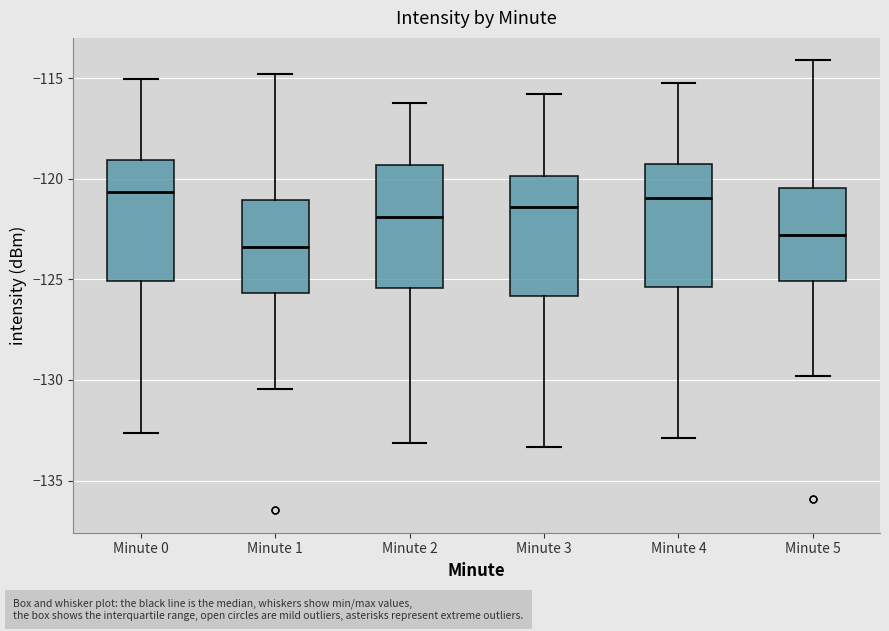

Reading left to right, read every box against the y-axis: the position of its median line, the range the box covers, and the ends of its whiskers. The values are not printed on the chart, so give them approximately, as read against the axis.

Minute 0: median -120.5, box -125.0 to -119.0, whiskers -132.5 to -115.0
Minute 1: median -123.5, box -125.5 to -121.0, whiskers -130.5 to -115.0
Minute 2: median -122.0, box -125.5 to -119.5, whiskers -133.0 to -116.0
Minute 3: median -121.5, box -126.0 to -120.0, whiskers -133.5 to -116.0
Minute 4: median -121.0, box -125.5 to -119.5, whiskers -133.0 to -115.0
Minute 5: median -123.0, box -125.0 to -120.5, whiskers -130.0 to -114.0